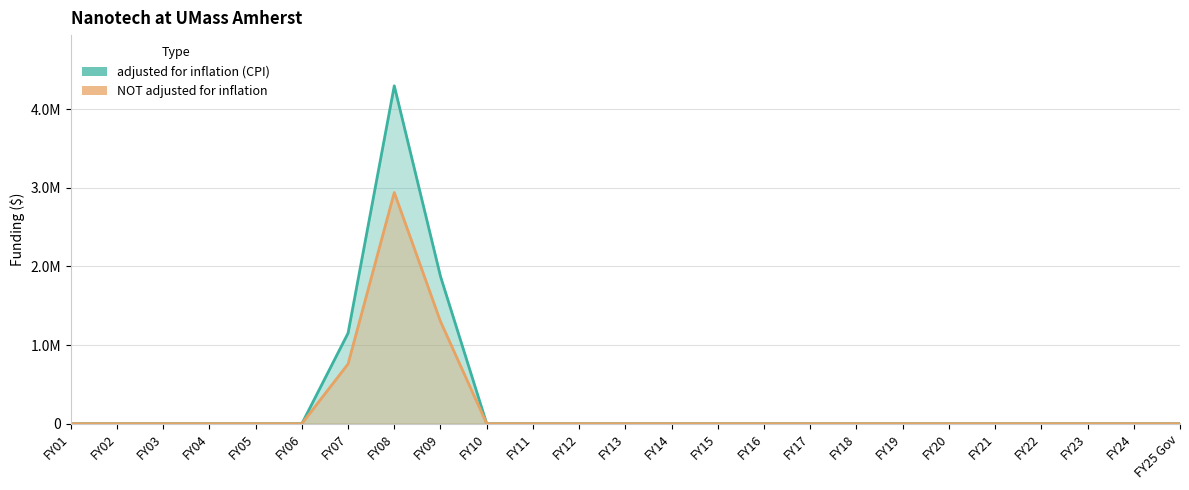

Is the value of adjusted for inflation (CPI) at FY14 greater than the value of NOT adjusted for inflation at FY14?

No